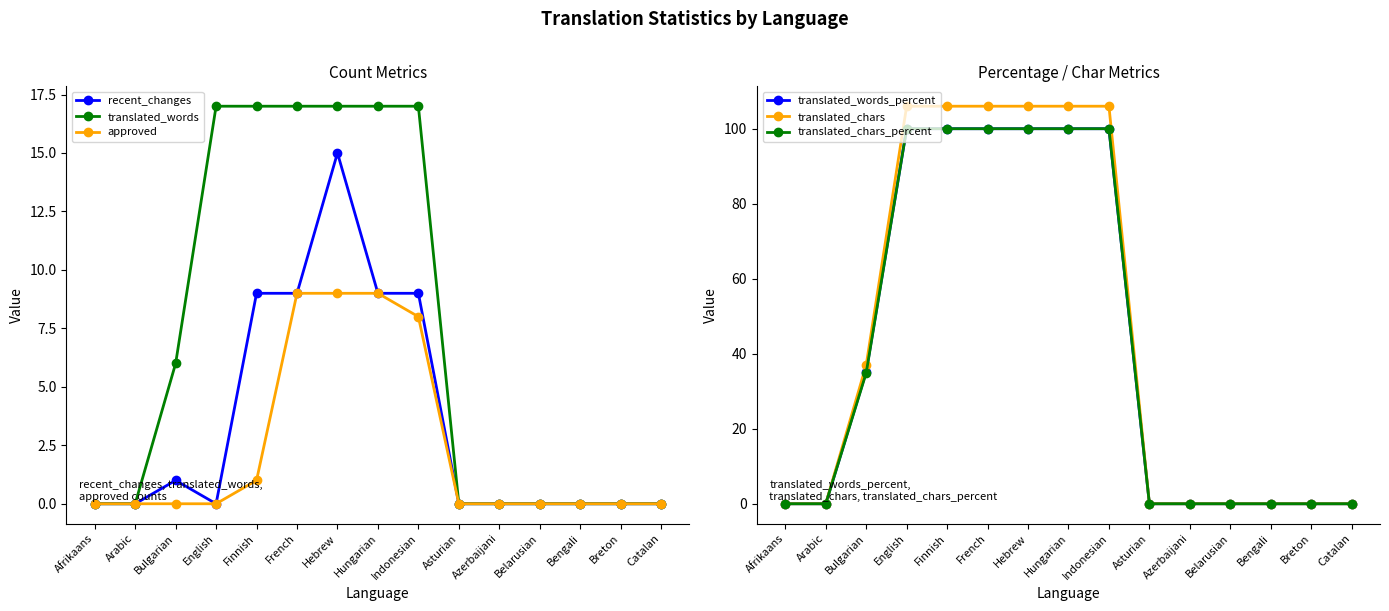

Reading left to right, transcribe all the data shown in this chart.

recent_changes: Afrikaans=0.0	Arabic=0.0	Bulgarian=1.0	English=0.0	Finnish=9.0	French=9.0	Hebrew=15.0	Hungarian=9.0	Indonesian=9.0	Asturian=0.0	Azerbaijani=0.0	Belarusian=0.0	Bengali=0.0	Breton=0.0	Catalan=0.0
translated_words: Afrikaans=0.0	Arabic=0.0	Bulgarian=6.0	English=17.0	Finnish=17.0	French=17.0	Hebrew=17.0	Hungarian=17.0	Indonesian=17.0	Asturian=0.0	Azerbaijani=0.0	Belarusian=0.0	Bengali=0.0	Breton=0.0	Catalan=0.0
approved: Afrikaans=0.0	Arabic=0.0	Bulgarian=0.0	English=0.0	Finnish=1.0	French=9.0	Hebrew=9.0	Hungarian=9.0	Indonesian=8.0	Asturian=0.0	Azerbaijani=0.0	Belarusian=0.0	Bengali=0.0	Breton=0.0	Catalan=0.0
translated_words_percent: Afrikaans=0.0	Arabic=0.0	Bulgarian=35.2	English=100.0	Finnish=100.0	French=100.0	Hebrew=100.0	Hungarian=100.0	Indonesian=100.0	Asturian=0.0	Azerbaijani=0.0	Belarusian=0.0	Bengali=0.0	Breton=0.0	Catalan=0.0
translated_chars: Afrikaans=0.0	Arabic=0.0	Bulgarian=37.0	English=106.0	Finnish=106.0	French=106.0	Hebrew=106.0	Hungarian=106.0	Indonesian=106.0	Asturian=0.0	Azerbaijani=0.0	Belarusian=0.0	Bengali=0.0	Breton=0.0	Catalan=0.0
translated_chars_percent: Afrikaans=0.0	Arabic=0.0	Bulgarian=34.9	English=100.0	Finnish=100.0	French=100.0	Hebrew=100.0	Hungarian=100.0	Indonesian=100.0	Asturian=0.0	Azerbaijani=0.0	Belarusian=0.0	Bengali=0.0	Breton=0.0	Catalan=0.0